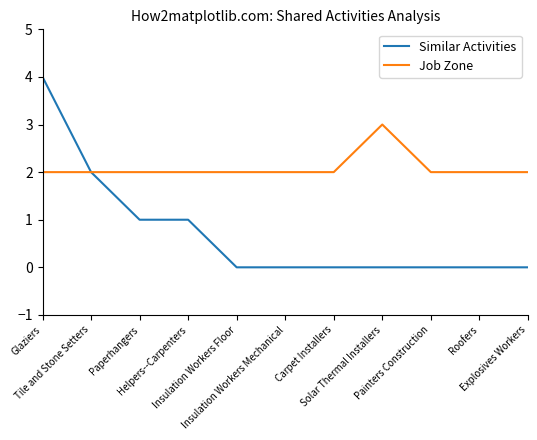

Which series has the largest range (max minus min)?

Similar Activities